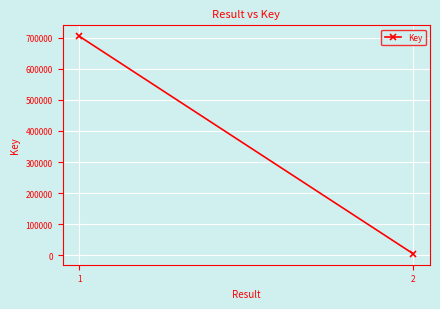

What is the value of the 1st point from the left?

704155